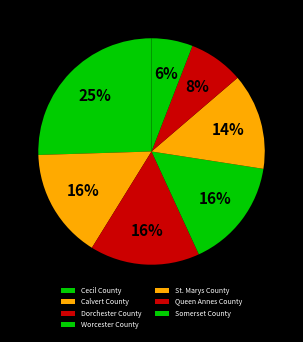

Between Dorchester County and Queen Annes County, which is larger?

Dorchester County